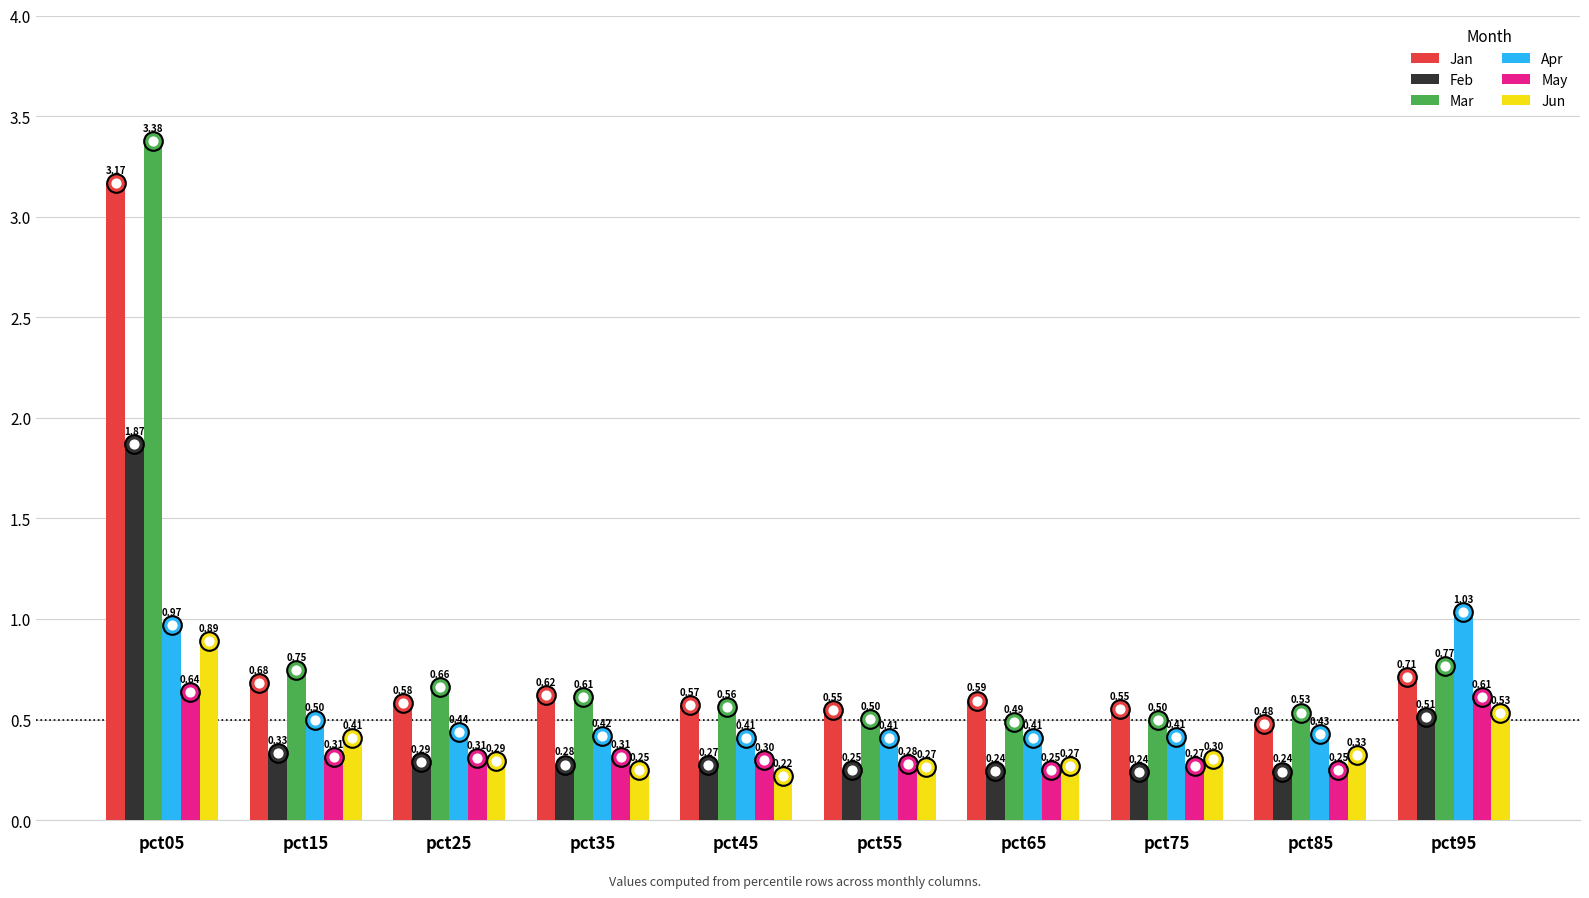

Which series contains the highest Y value?

Mar